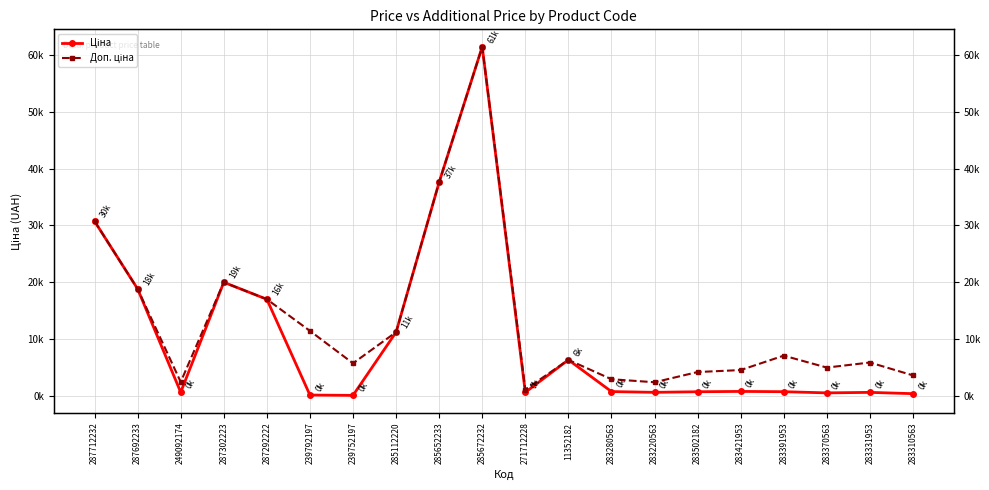

How many data points in Доп. ціна are above 6308?

10